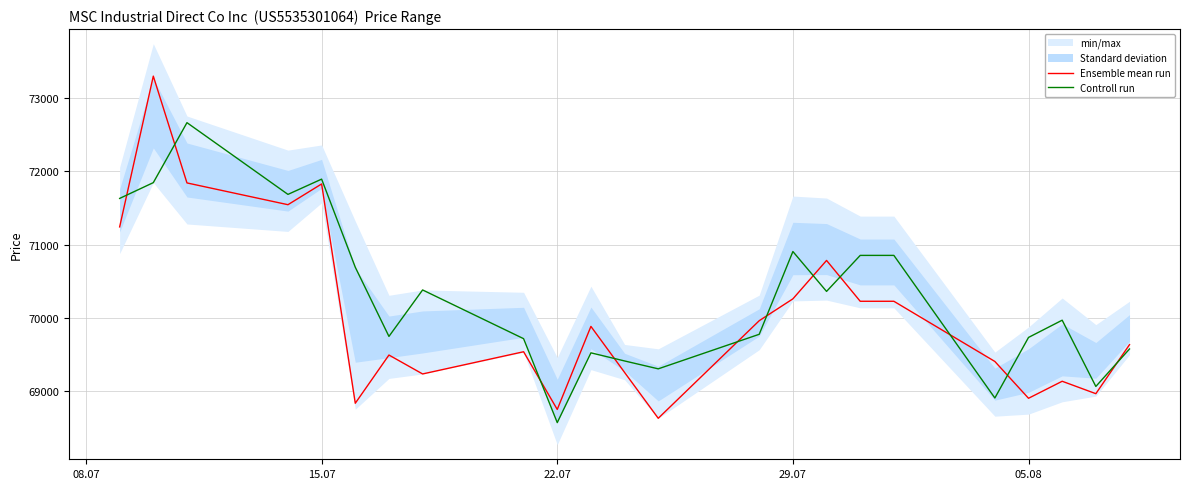

What is the difference between the maximum and minimum values in the Ensemble mean run series?

4684